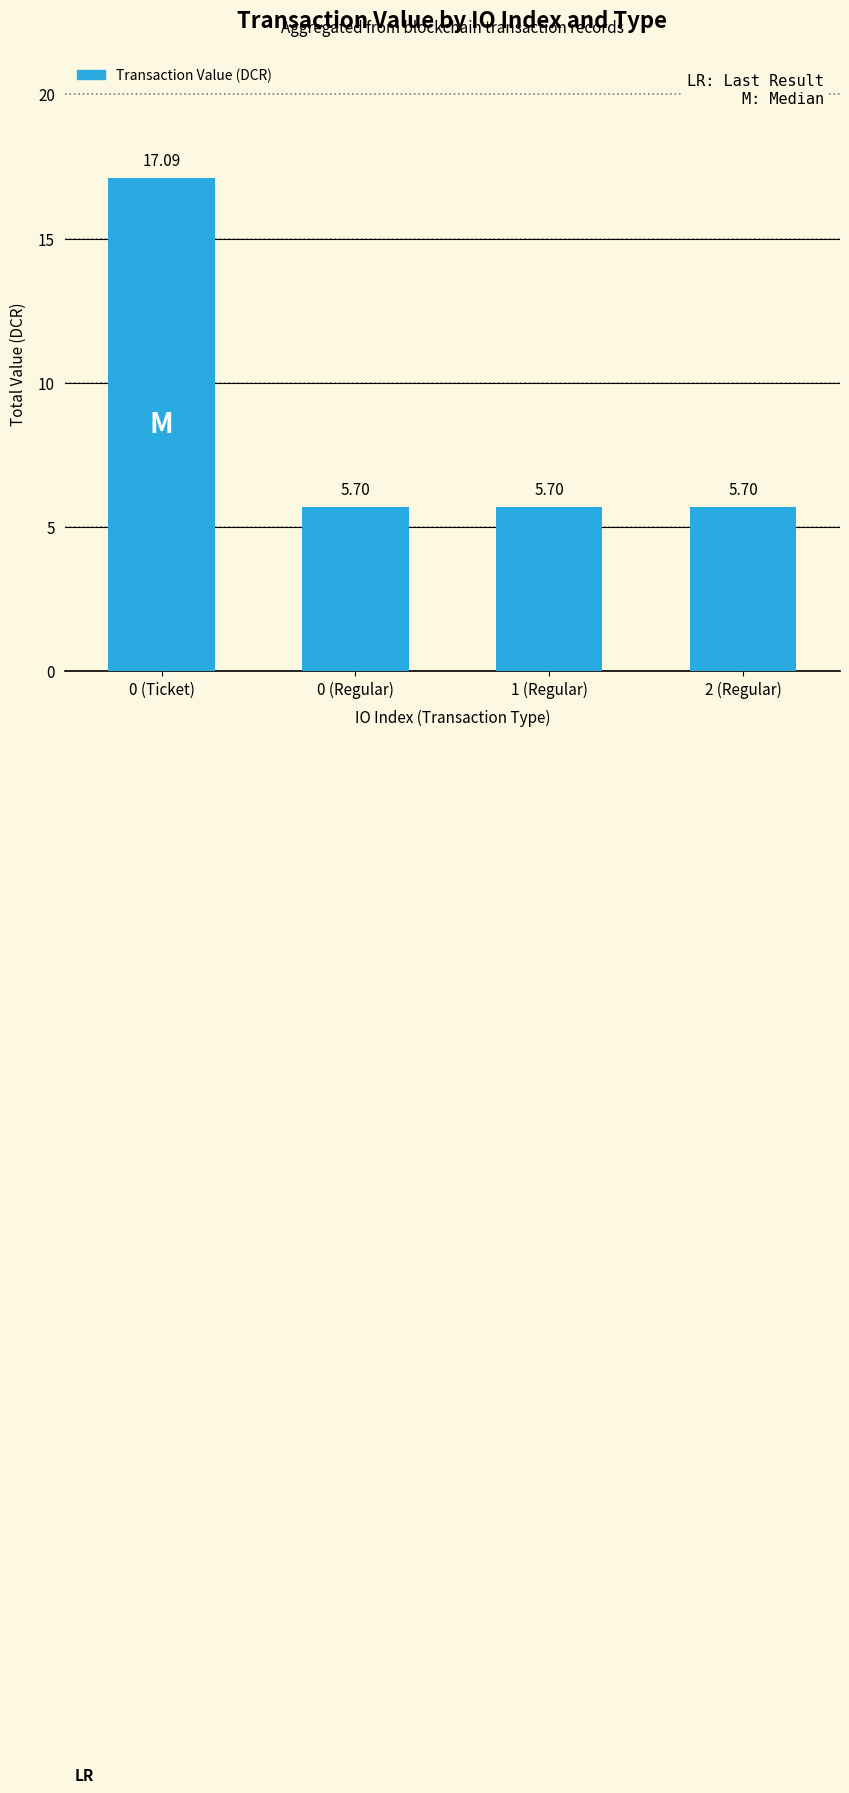

What is the sum of all values?

34.2